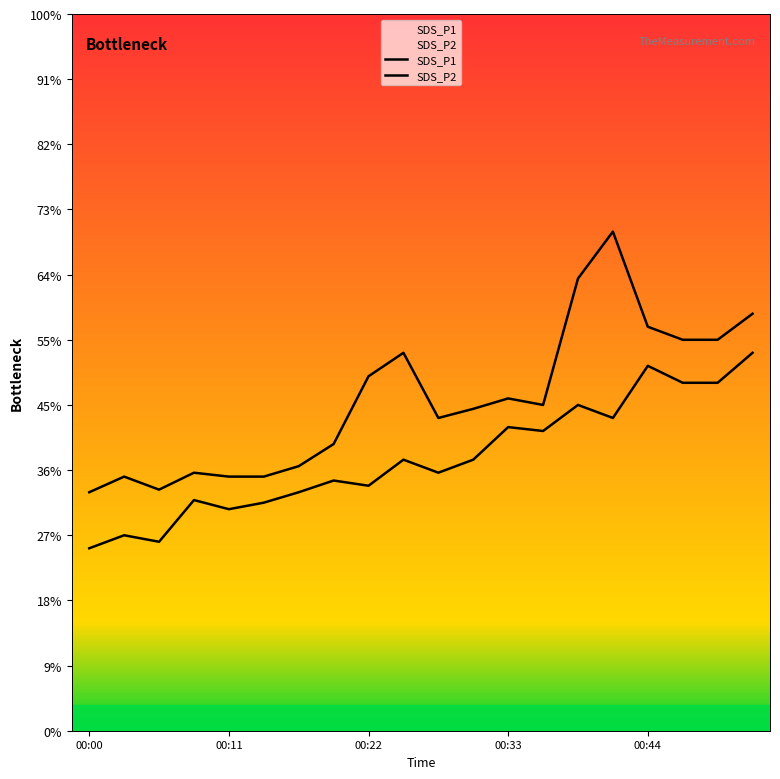

Which has a higher value, 8 or 19?

19